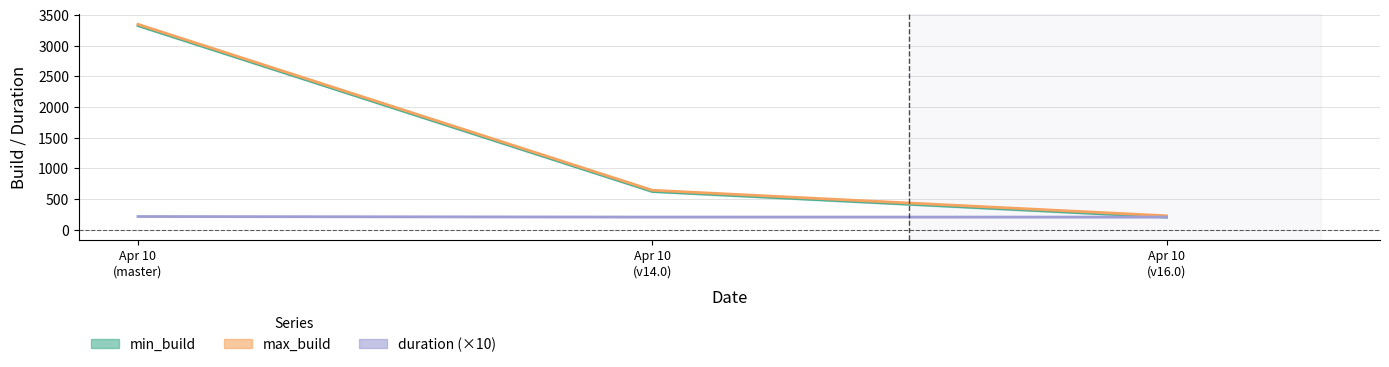

What is the difference between the min_build values at Apr 10 (v16.0) and Apr 10 (v14.0)?

416.0